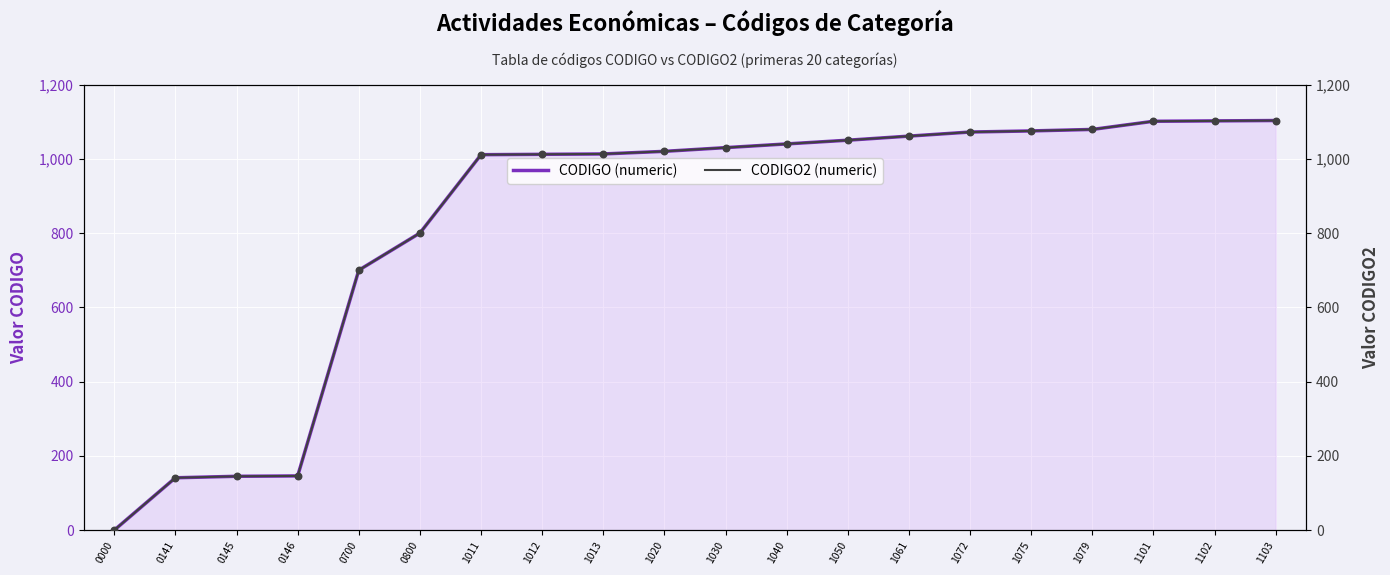

Which series has the largest total across all categories?

CODIGO (numeric)